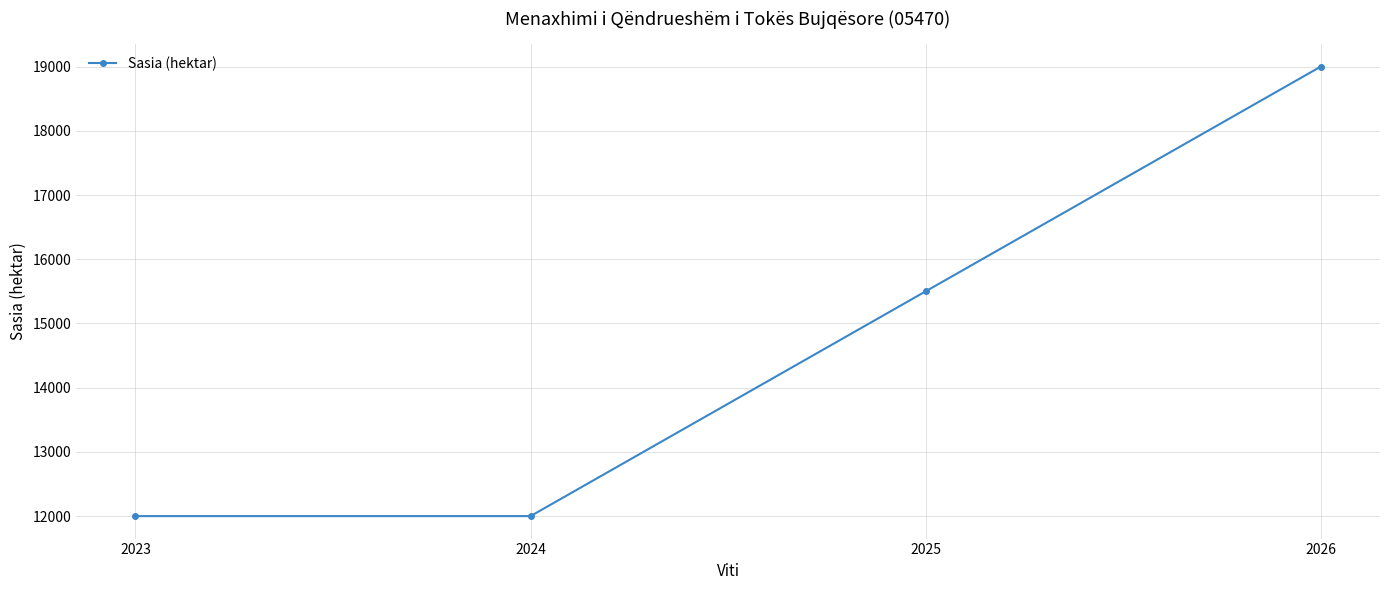

The value at 2025 is 15500. True or false?

True